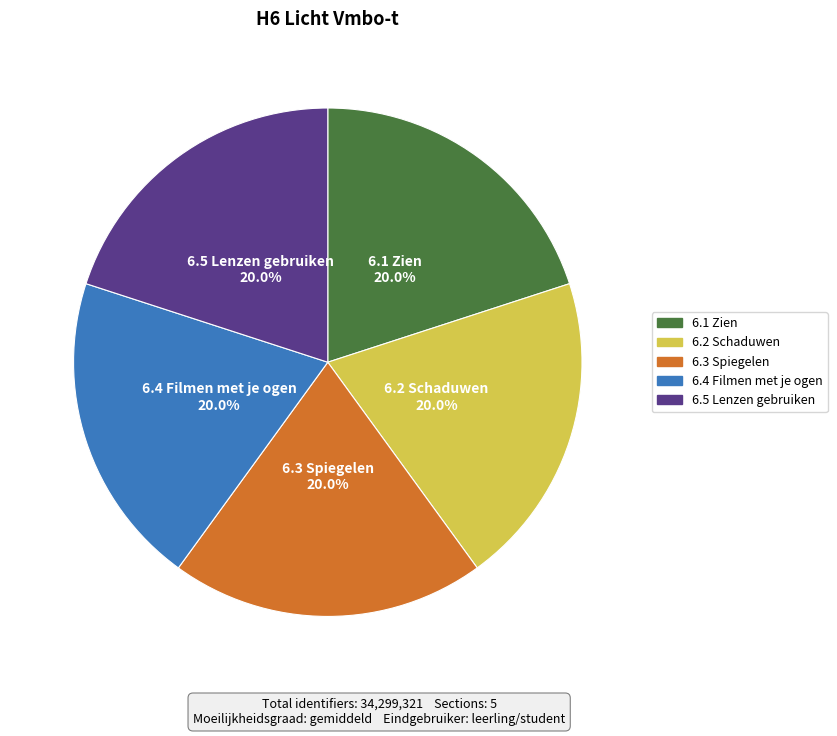

The 6.2 Schaduwen slice represents 20% of the pie. True or false?

True